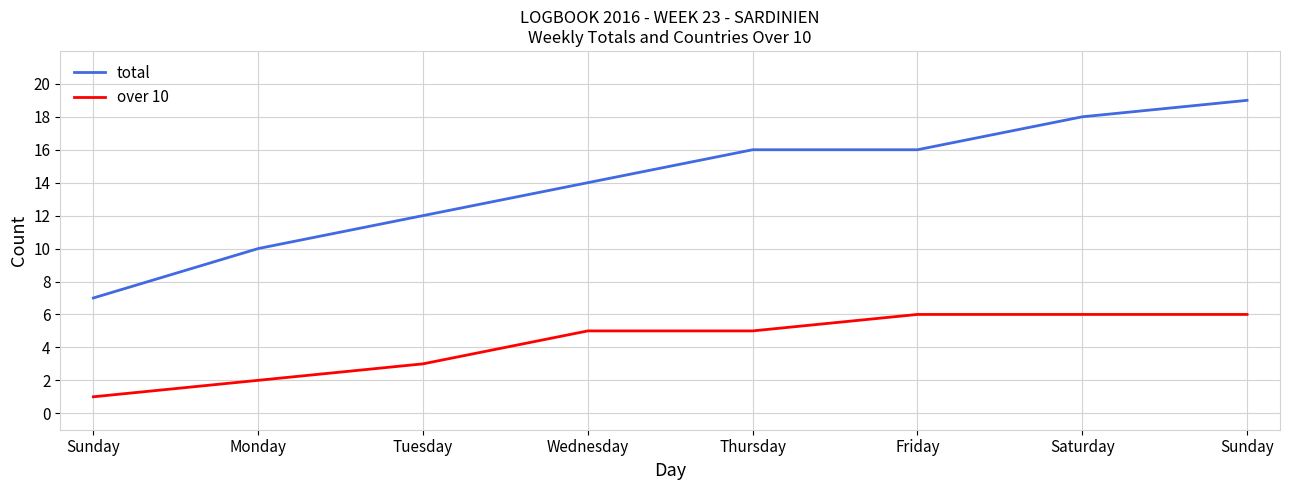

The value of total at Saturday is 18. True or false?

True